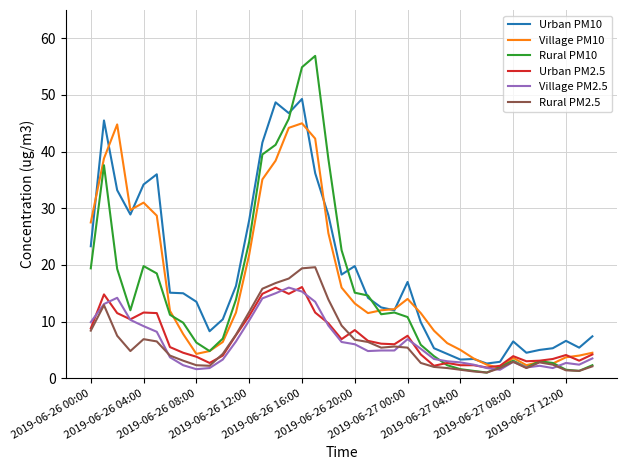

True or false: Rural PM2.5 has more than 2 points higher than both neighbors.

True